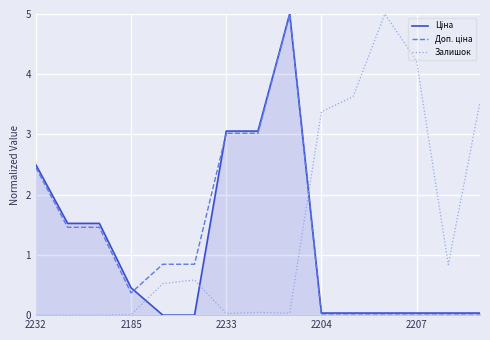

What is the maximum value for Залишок?

5.0